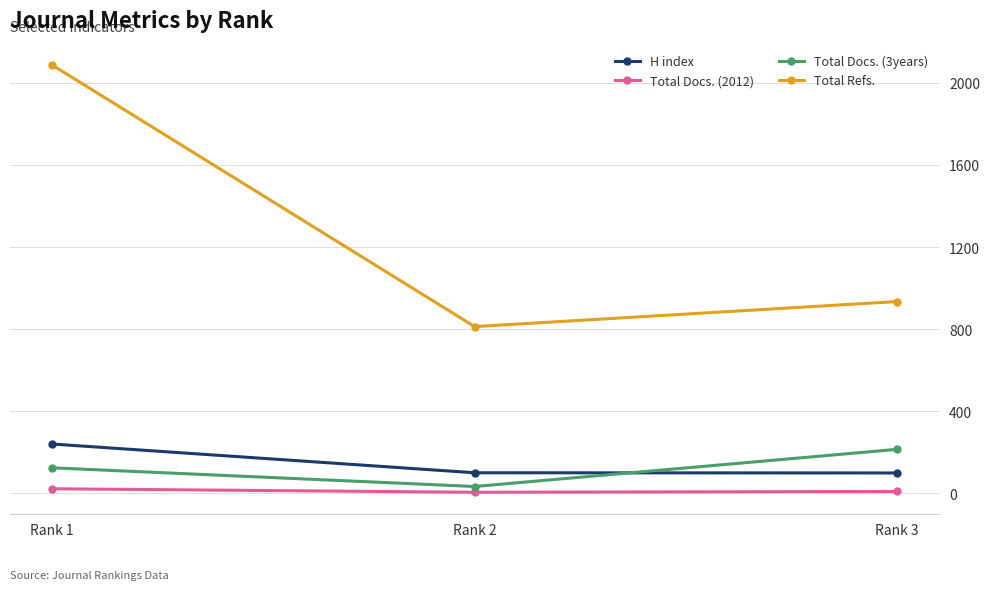

What is the difference between the Total Docs. (3years) values at Rank 3 and Rank 2?

181